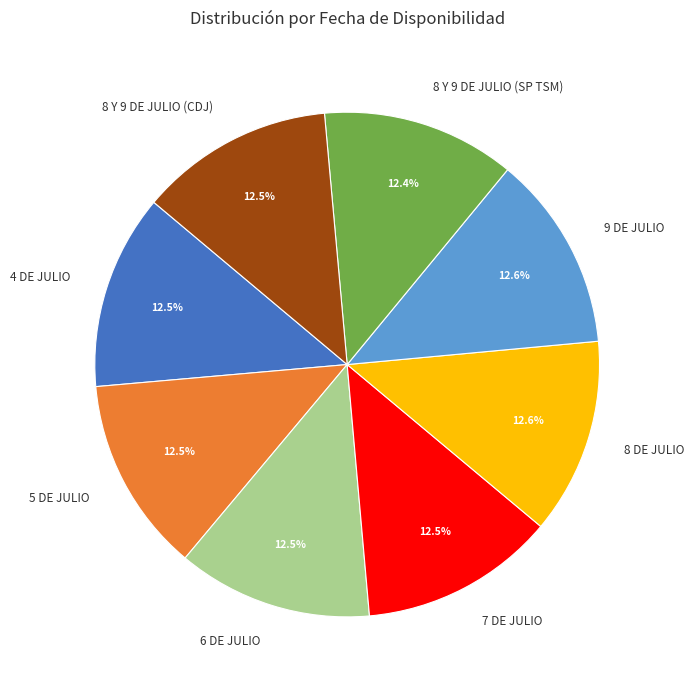

Is there any slice that represents more than half of the pie?

No